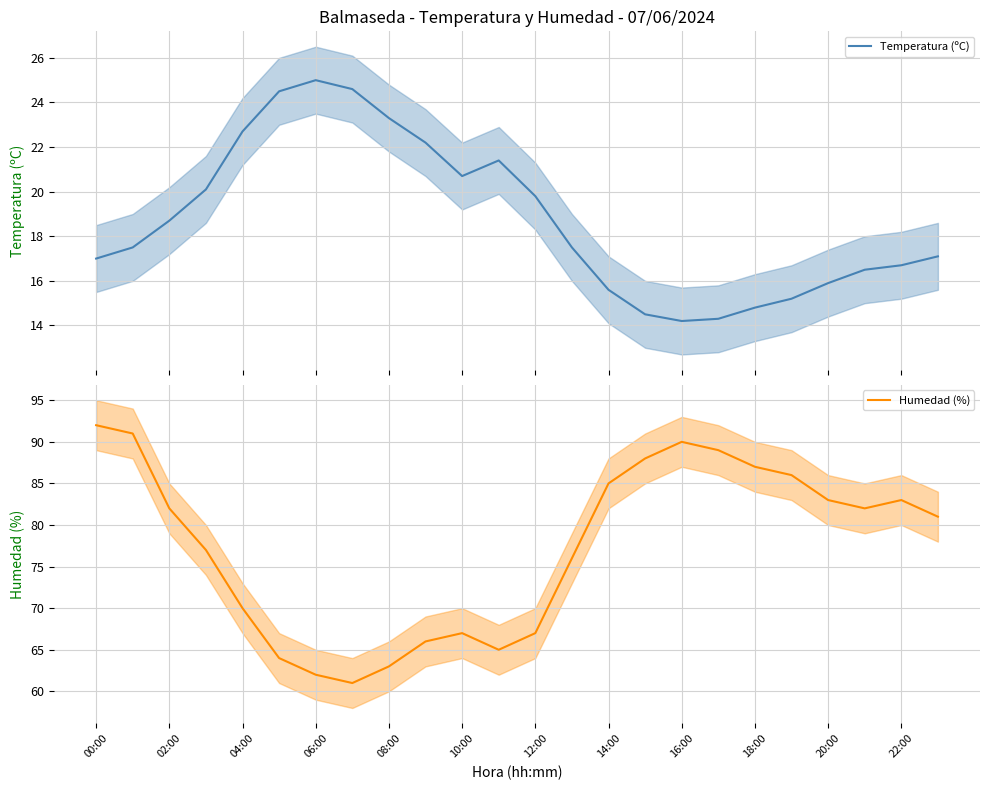

Does the chart have visible grid lines?

Yes